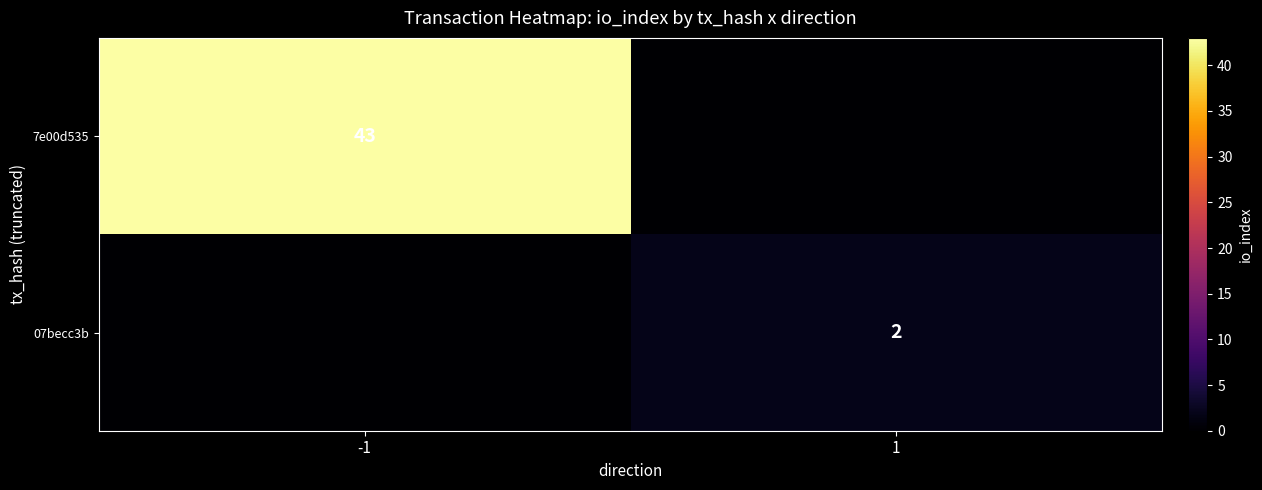

Is it true that 07becc3b equals 3 at 1?

False